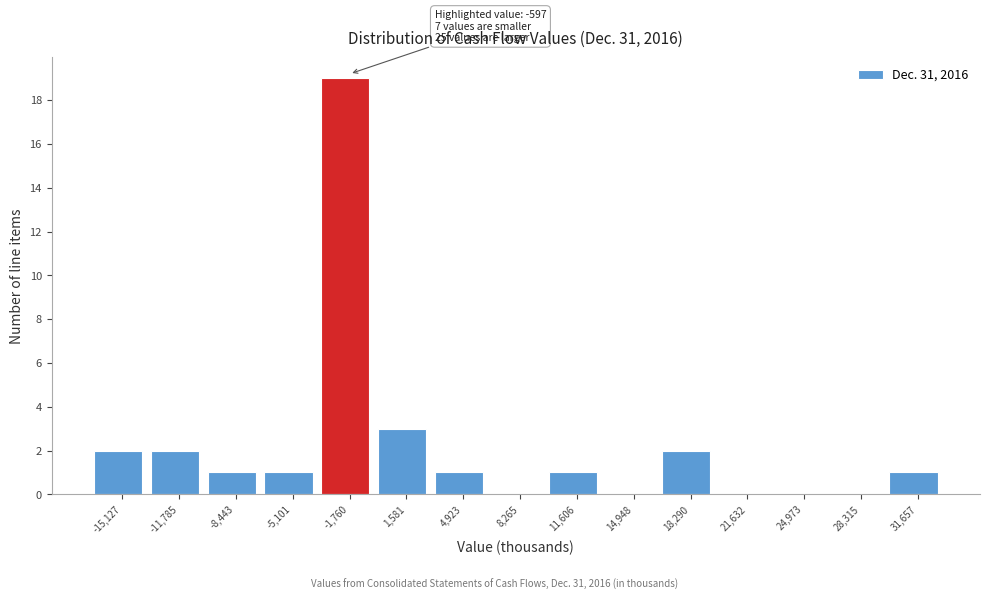

Reading right to left, what are all the values shown in this chart?

31,657=1	28,315=0	24,973=0	21,632=0	18,290=2	14,948=0	11,606=1	8,265=0	4,923=1	1,581=3	-1,760=19	-5,101=1	-8,443=1	-11,785=2	-15,127=2